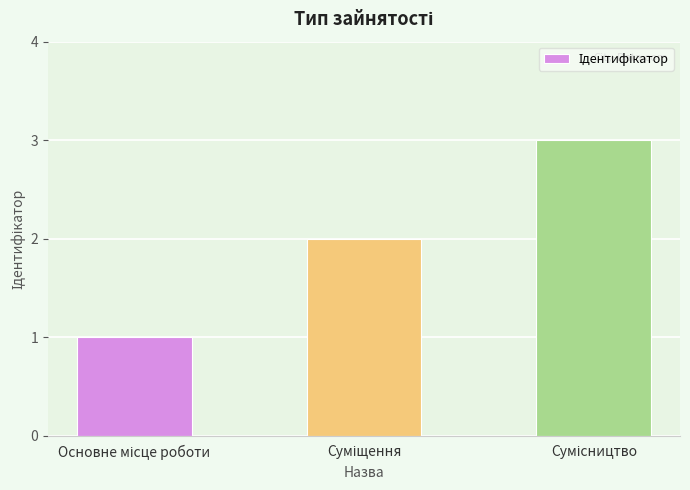

What is the maximum value shown in the chart?

3